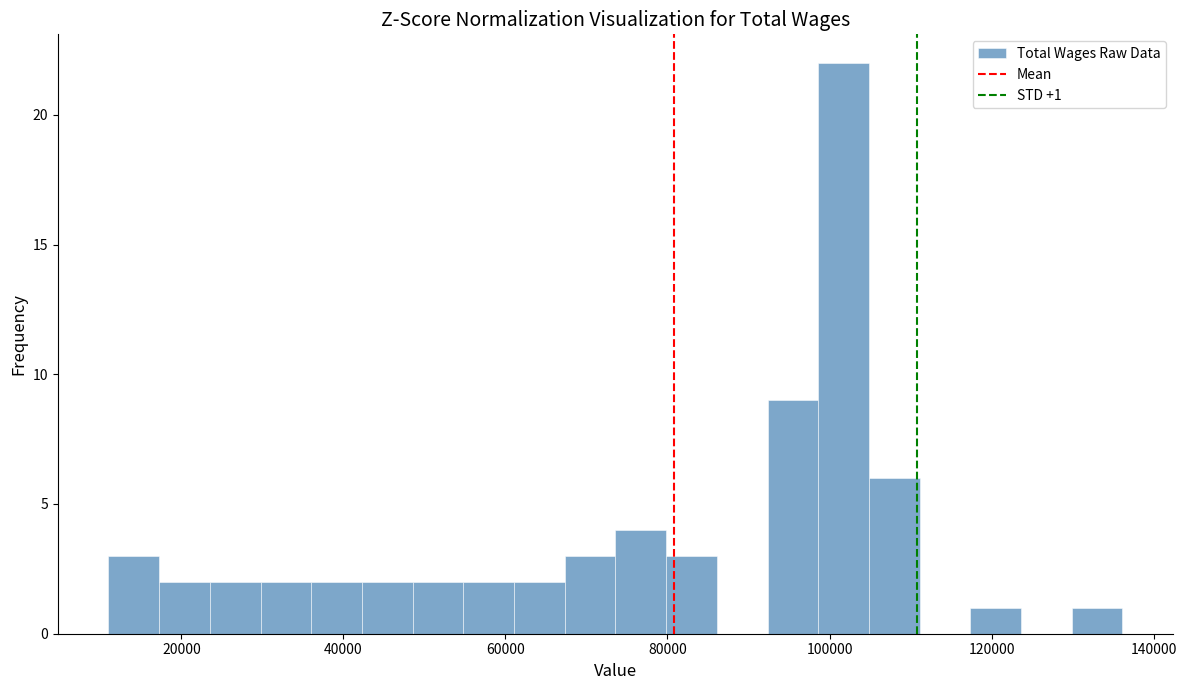

Around what value on the x-axis is the tallest bar? Give the approximate position of its centre, as read against the axis.

102000